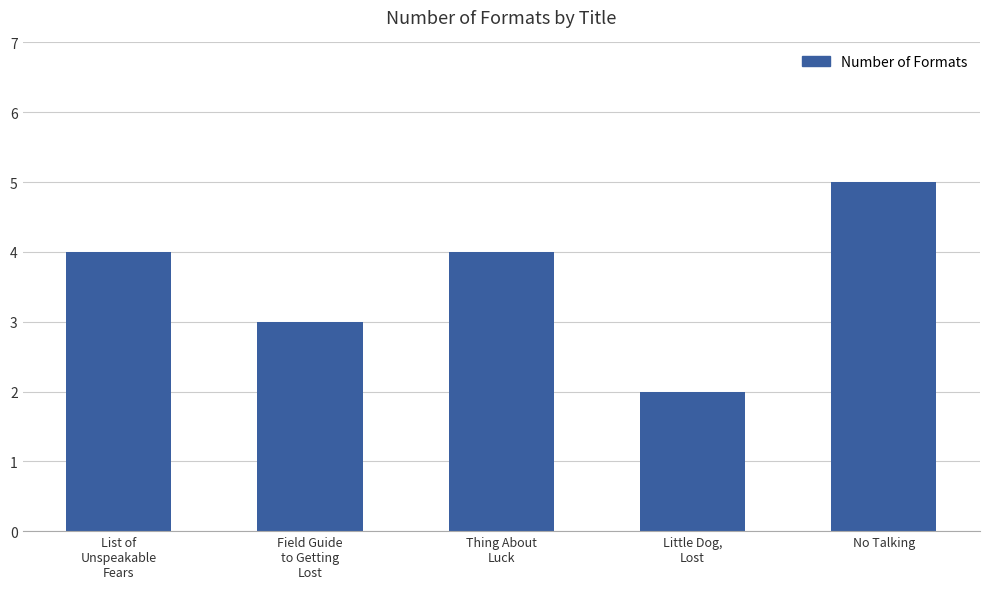

Is it true that the value at Field Guide
to Getting
Lost is 3?

True